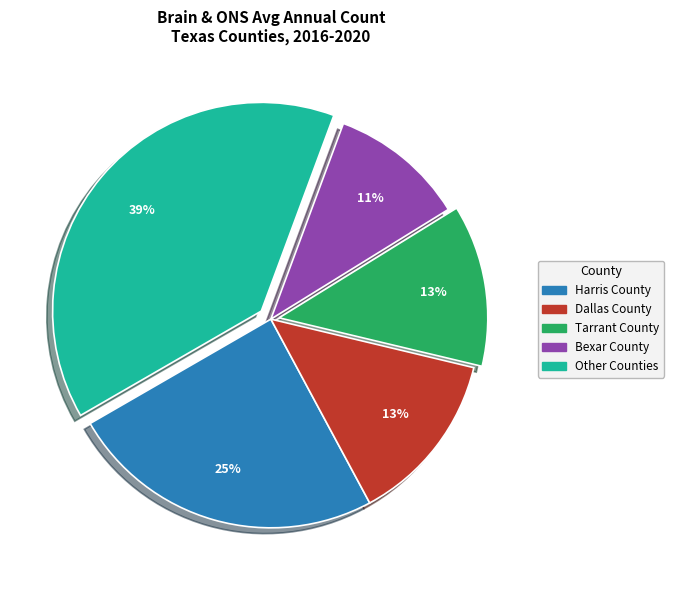

Which category has the biggest portion of the pie?

Other Counties